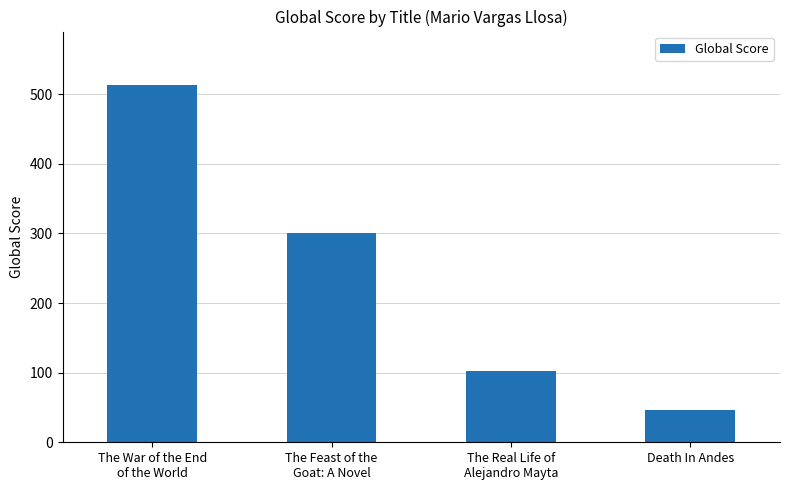

What is the greatest value displayed?

513